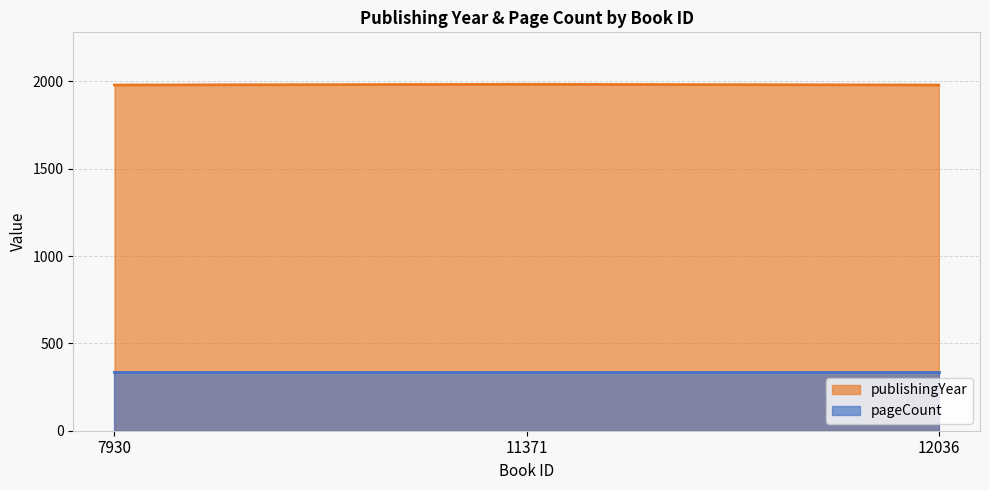

What is the maximum value shown in the chart?

1983